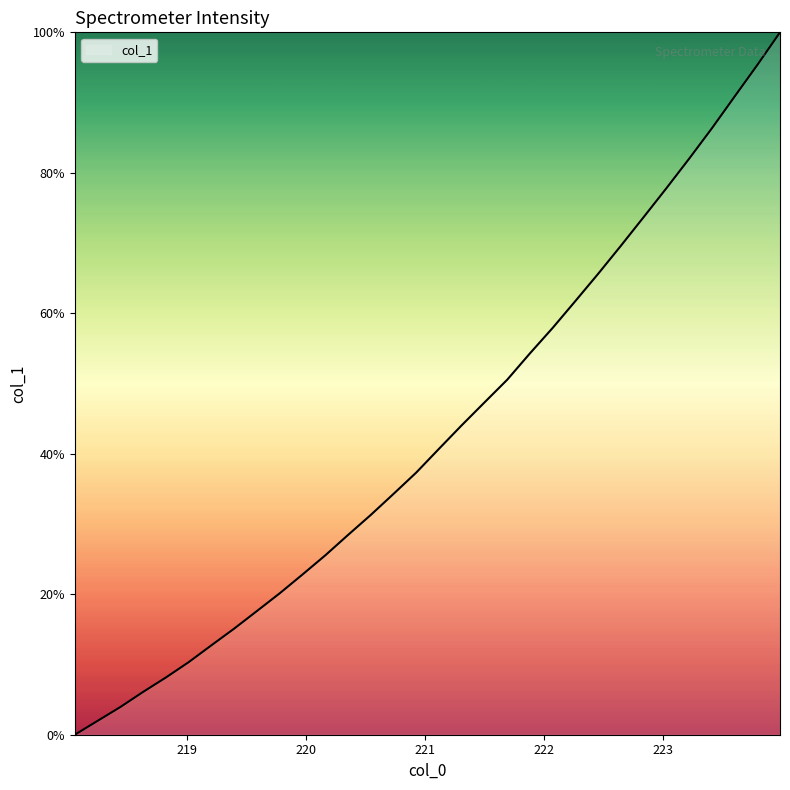

Reading right to left, list all the values displayed in this chart.

100.0	95.3	90.8	86.3	82.0	77.8	73.7	69.6	65.6	61.8	57.9	54.3	50.5	47.3	44.1	40.7	37.3	34.3	31.3	28.4	25.5	22.8	20.1	17.6	15.1	12.7	10.3	8.1	6.1	3.9	2.0	0.0